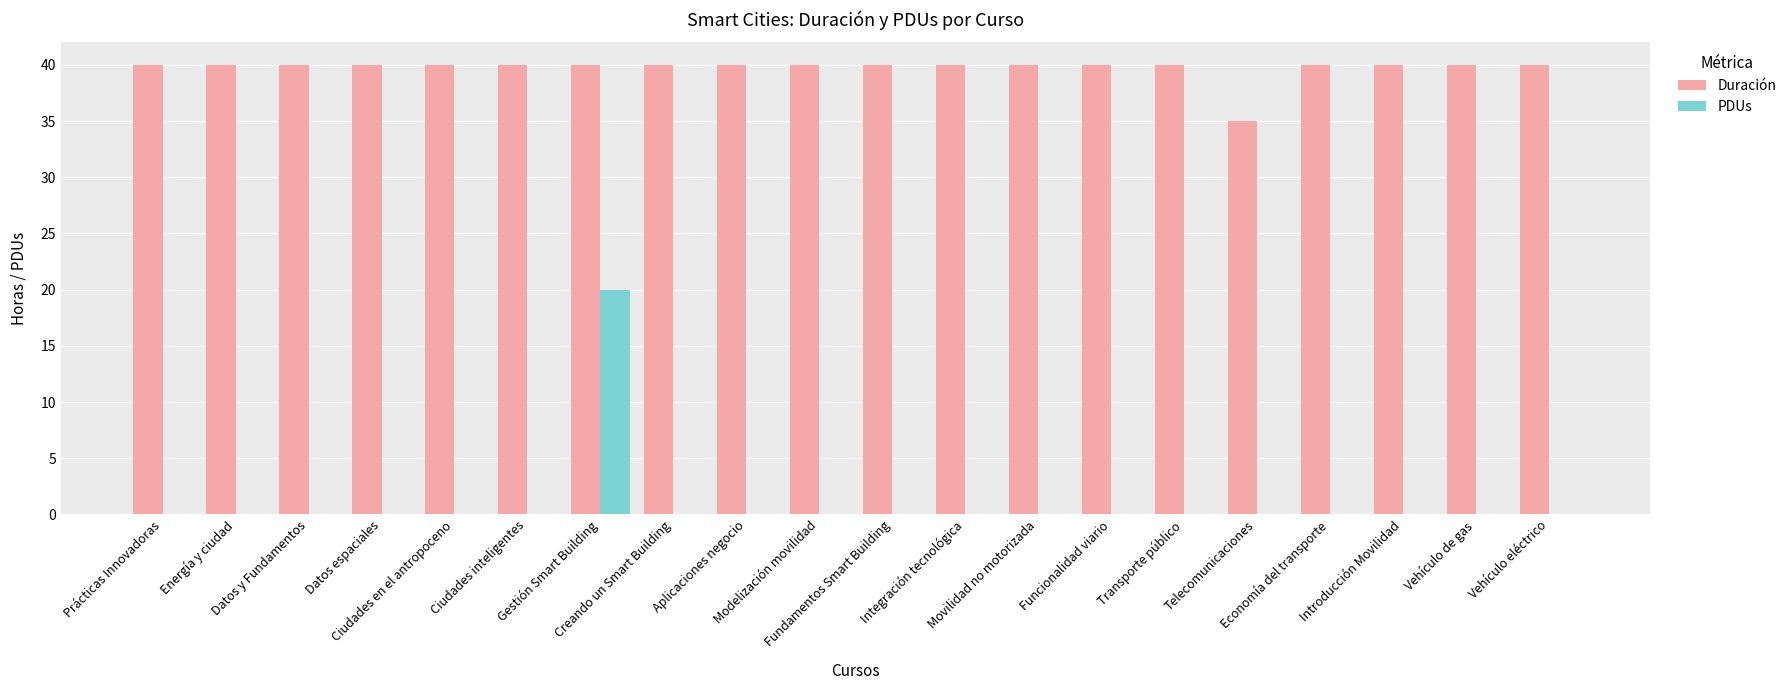

Reading left to right, extract all data points from this chart.

Duración: 40	40	40	40	40	40	40	40	40	40	40	40	40	40	40	35	40	40	40	40
PDUs: 0	0	0	0	0	0	20	0	0	0	0	0	0	0	0	0	0	0	0	0